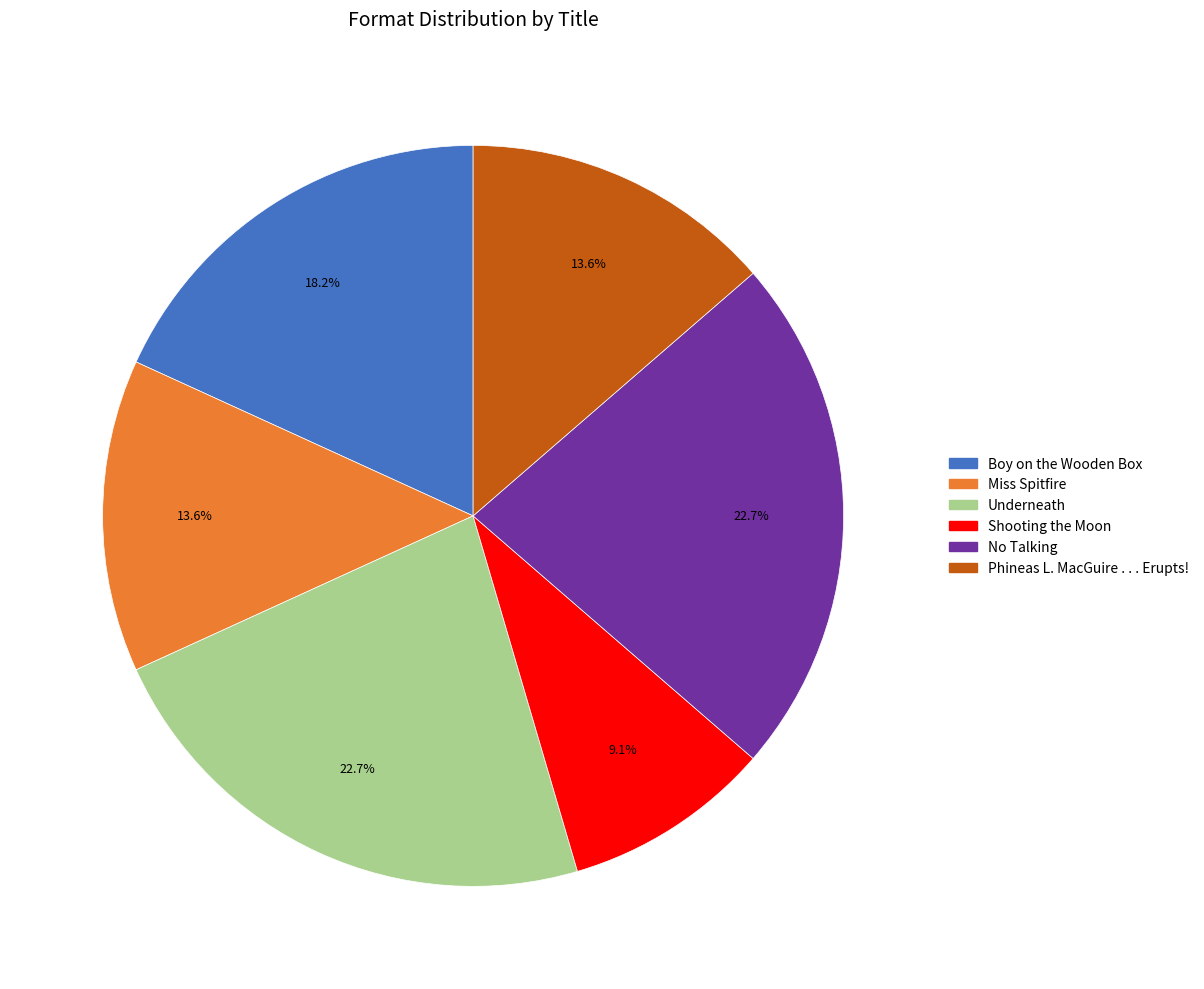

To the nearest percent, what is the difference between the Shooting the Moon and No Talking slice percentages?

14%